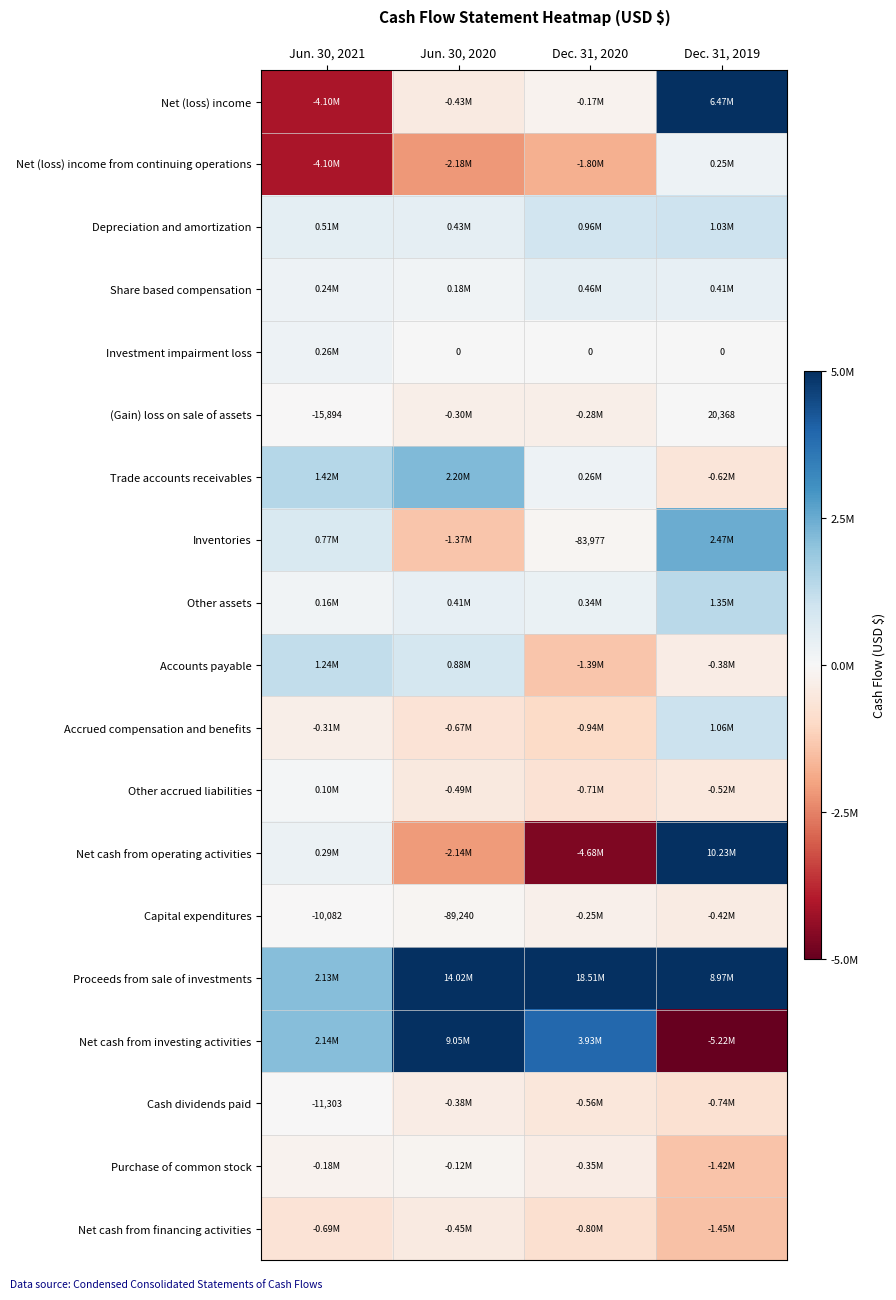

Is it true that Capital expenditures equals -15652 at Jun. 30, 2021?

False